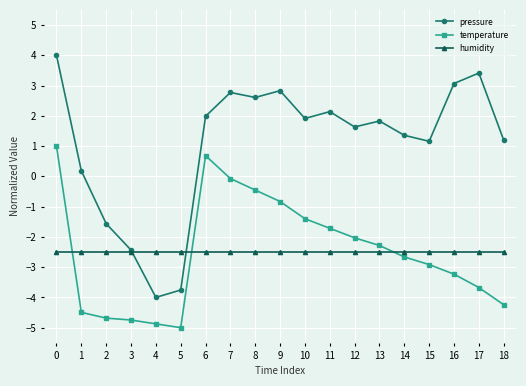

Is the value of temperature at 13 greater than the value of pressure at 5?

Yes